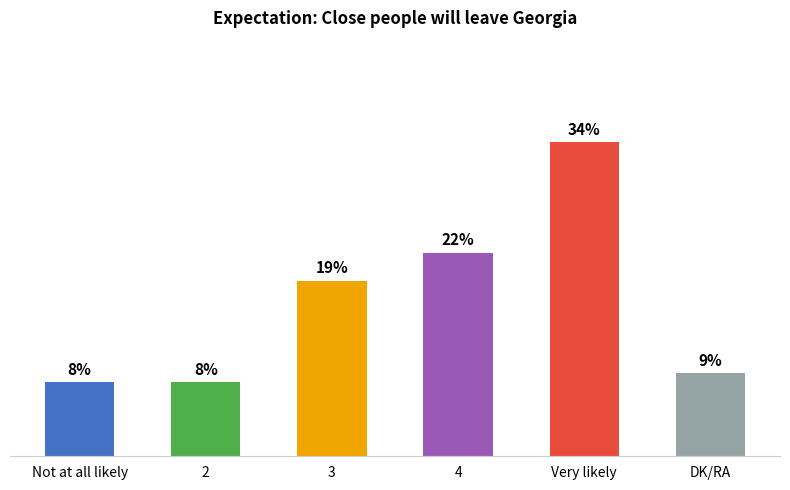

Between 4 and Very likely, which is larger?

Very likely